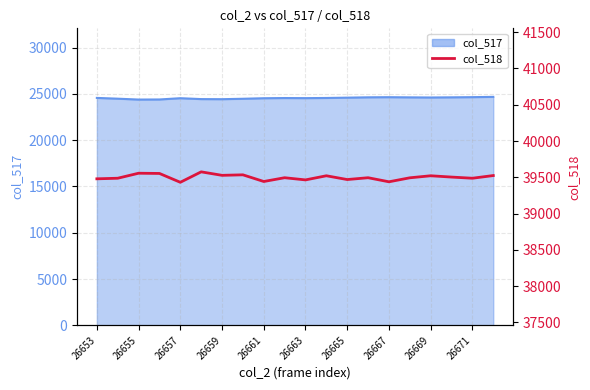

The chart shows a value of 14837 at 19. True or false?

False